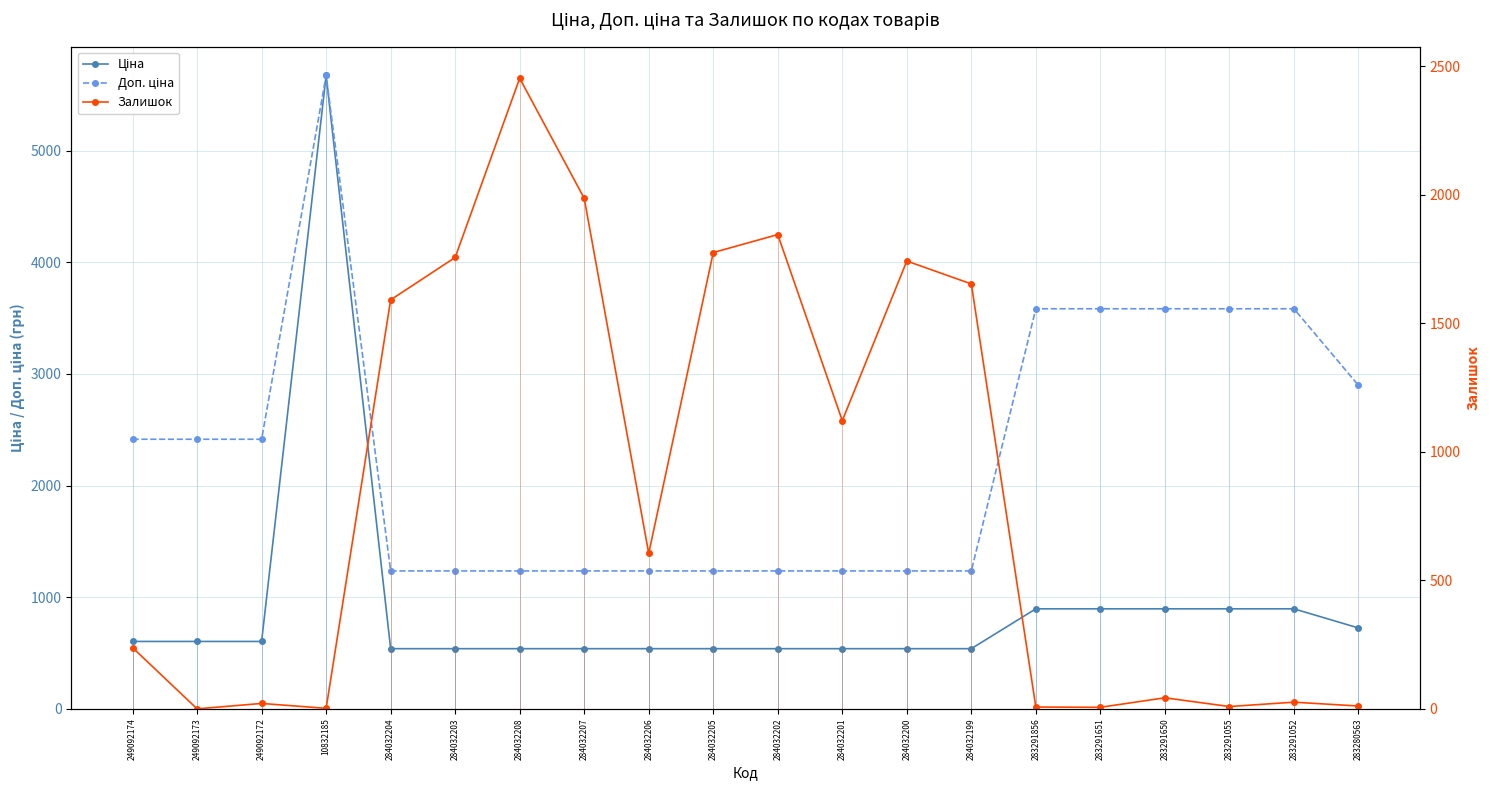

True or false: Залишок and Ціна cross at least once.

True